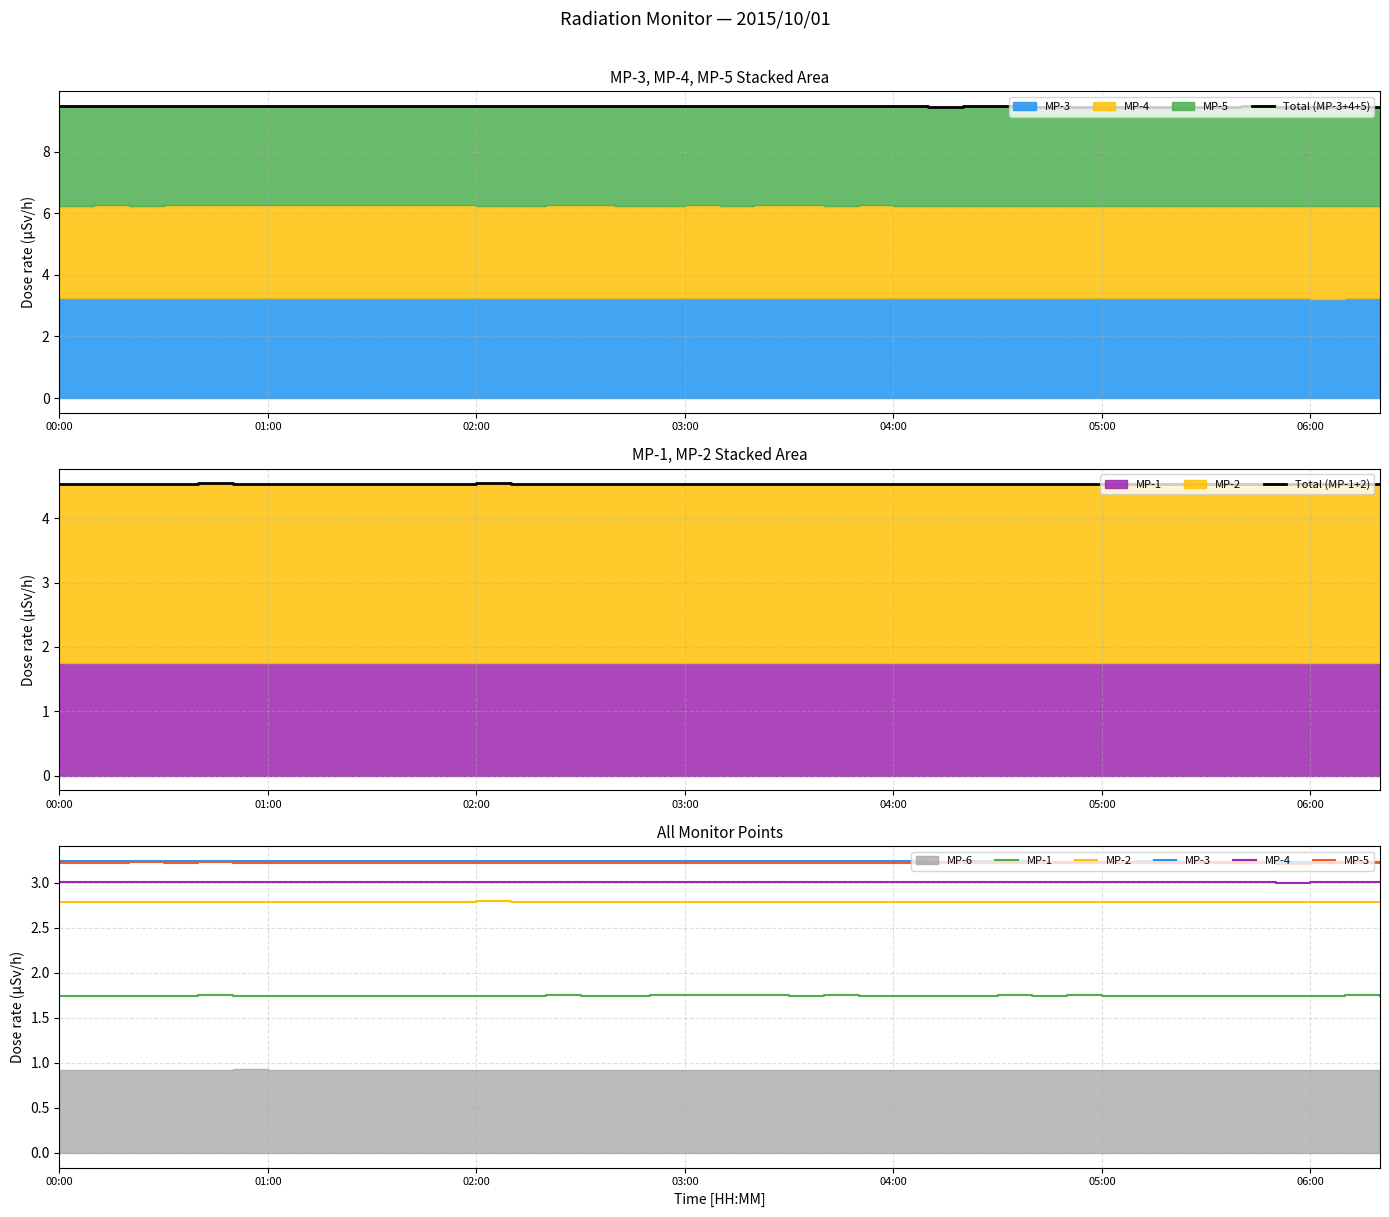

True or false: MP-3 and MP-5 intersect in this chart.

False